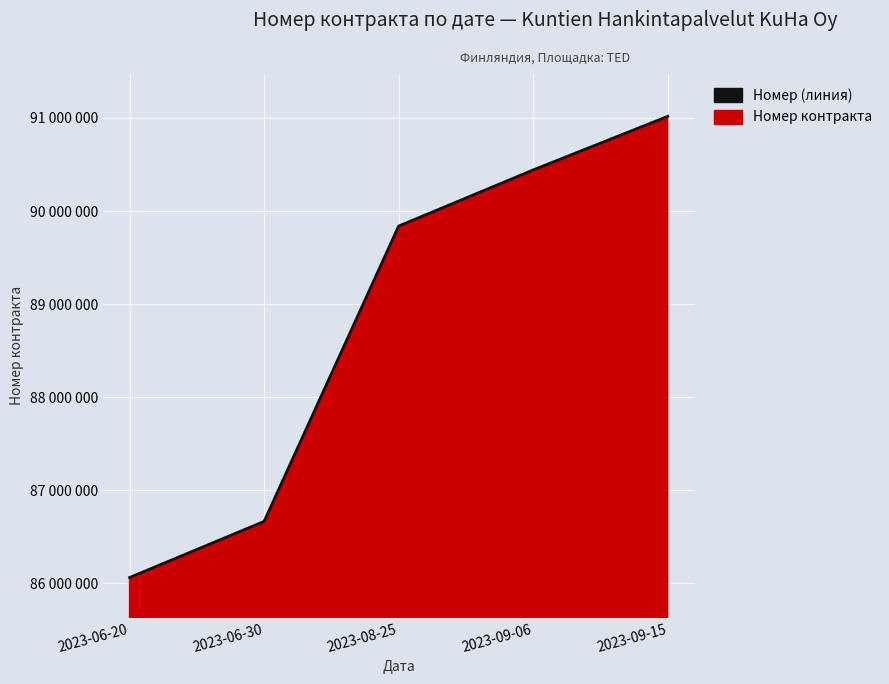

Reading left to right, extract all data points from this chart.

86063342	86666309	89838635	90441562	91017144